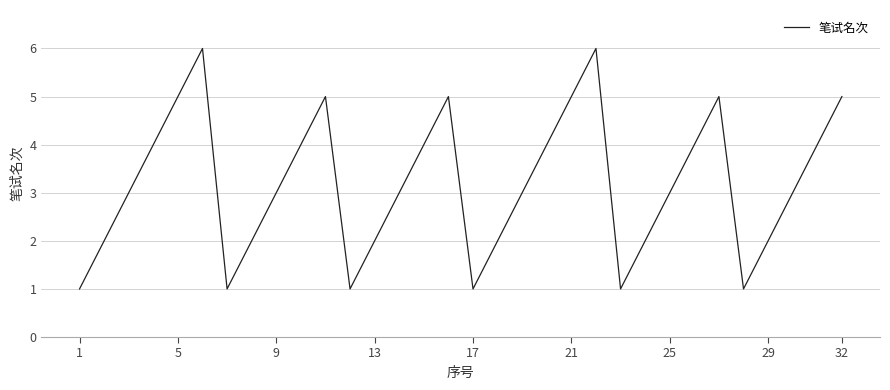

What is the greatest value displayed?

6